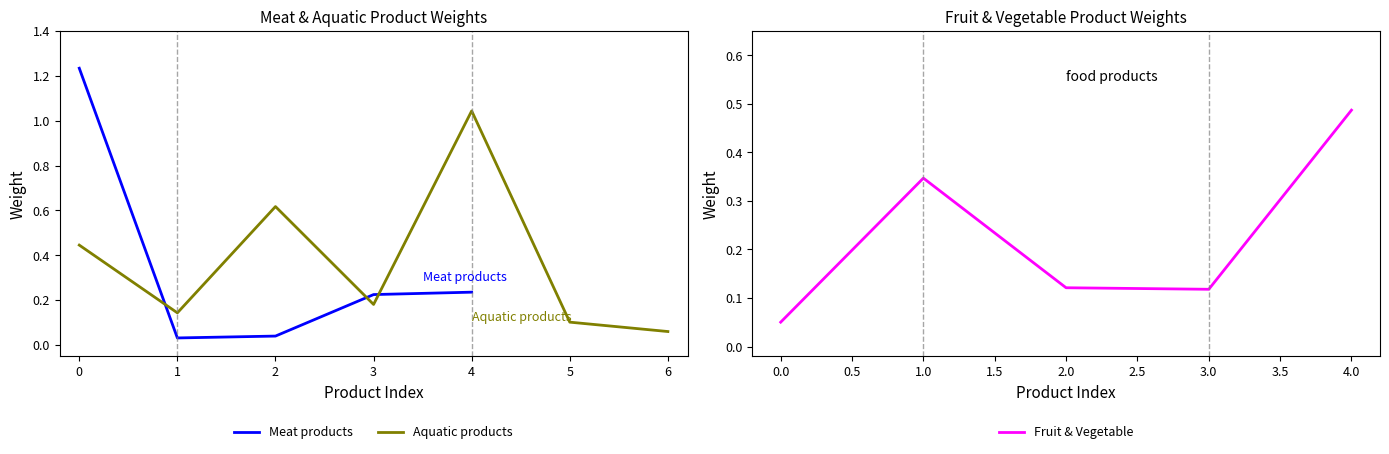

At which label does Fruit & Vegetable reach its peak?

4.0